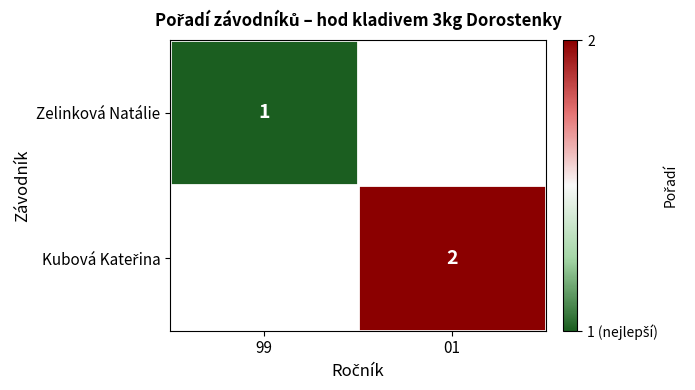

The Zelinková Natálie series shows 0 at 99. True or false?

False